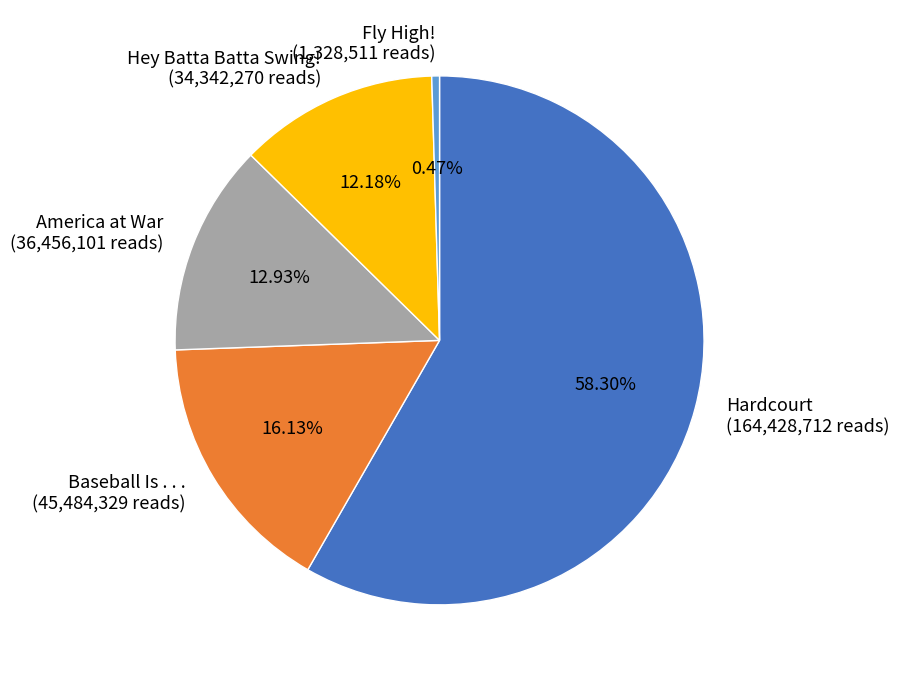

To the nearest percent, what is the average slice percentage?

20%